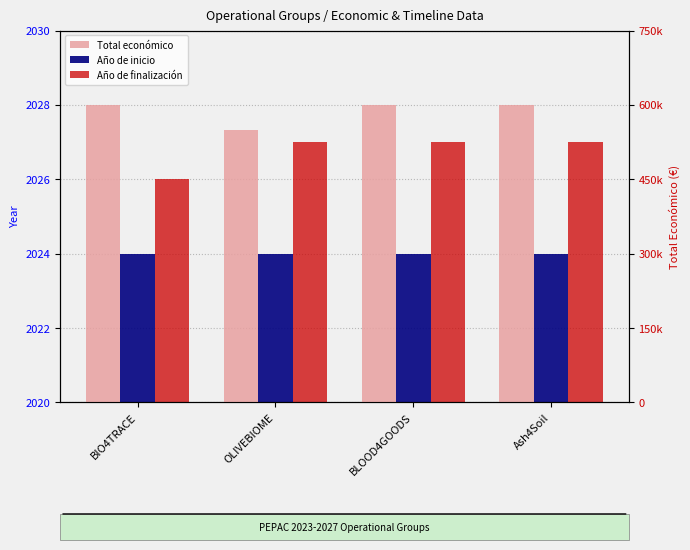

What are all the series names shown in the legend?

Año de inicio, Año de finalización, Total económico